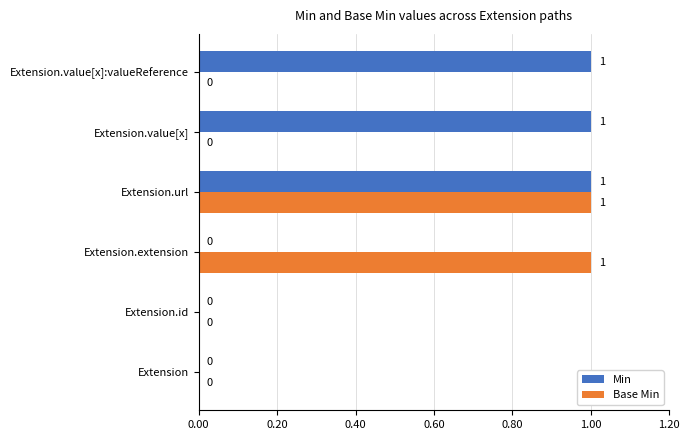

Which series changed the most between Extension.url and Extension.value[x]:valueReference?

Base Min